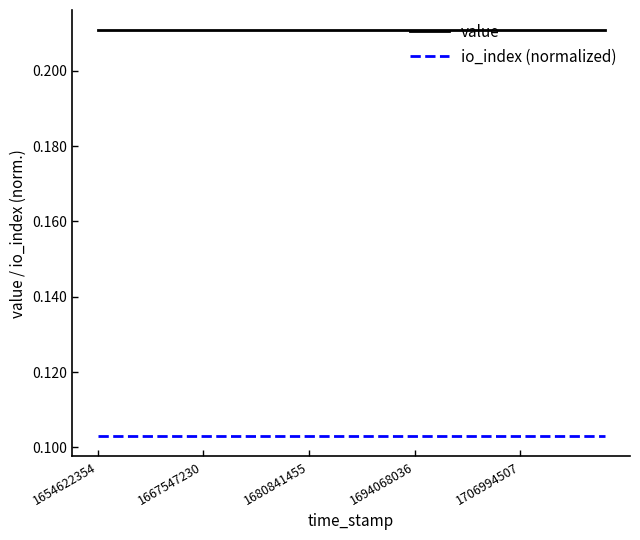

True or false: value and io_index (normalized) cross at least once.

False